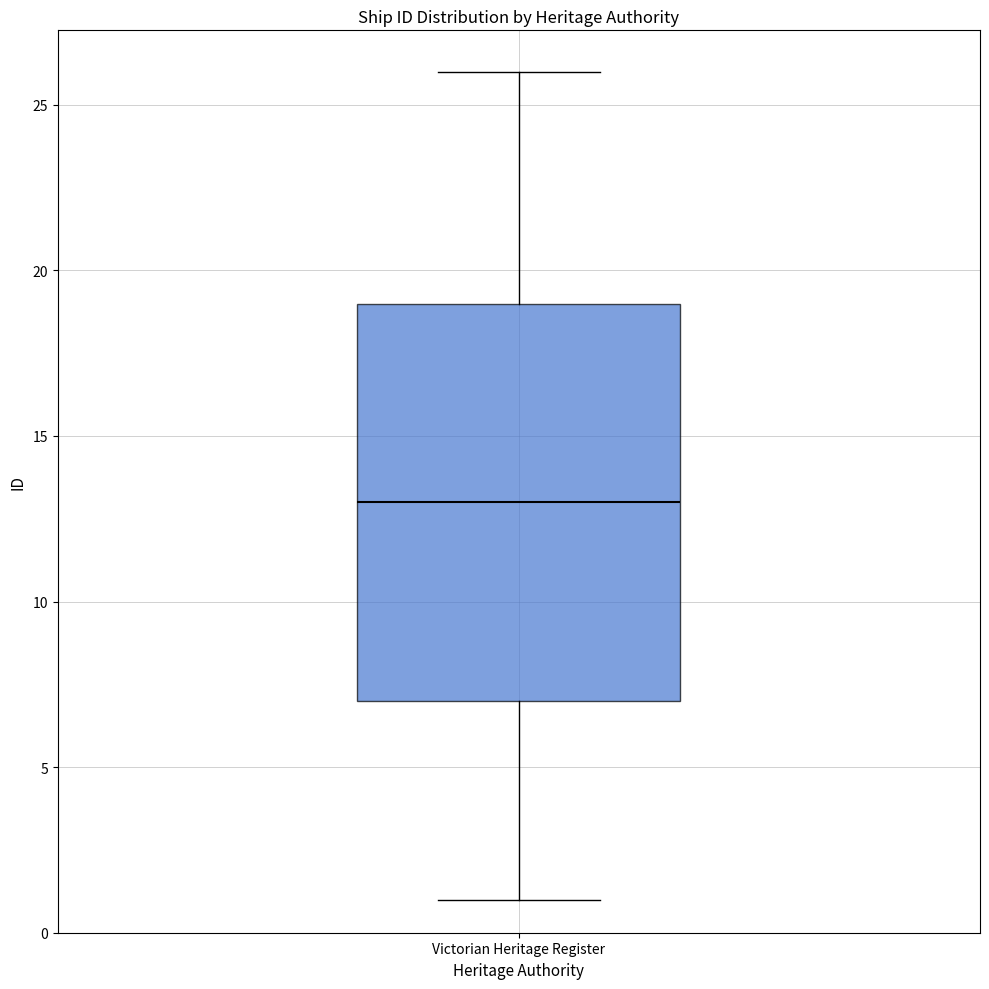

Where is the upper edge of the box for Victorian Heritage Register on the y-axis? The values are not printed on the chart, so give them approximately, as read against the axis.

19